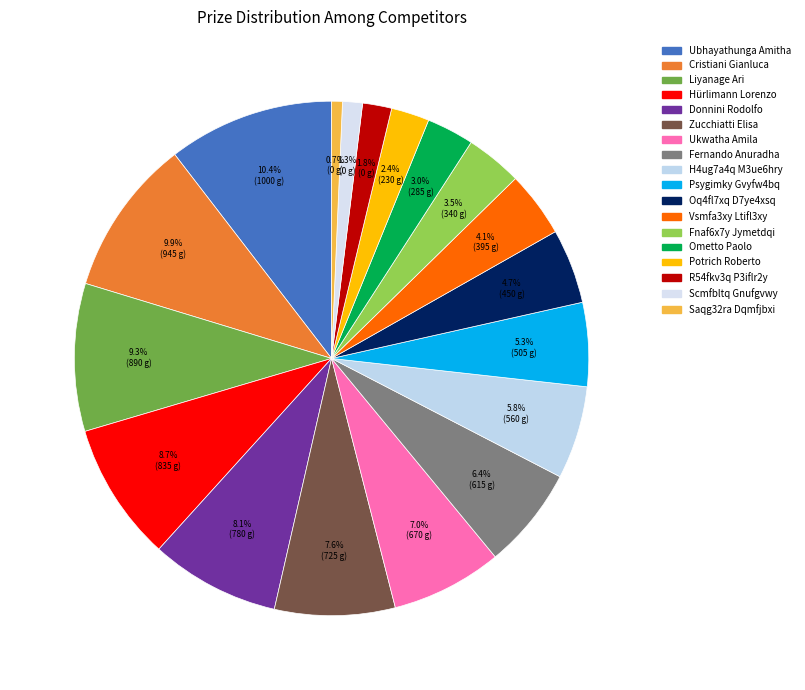

Rank the categories by value from highest to lowest.

Ubhayathunga Amitha, Cristiani Gianluca, Liyanage Ari, Hürlimann Lorenzo, Donnini Rodolfo, Zucchiatti Elisa, Ukwatha Amila, Fernando Anuradha, H4ug7a4q M3ue6hry, Psygimky Gvyfw4bq, Oq4fl7xq D7ye4xsq, Vsmfa3xy Ltifl3xy, Fnaf6x7y Jymetdqi, Ometto Paolo, Potrich Roberto, R54fkv3q P3iflr2y, Scmfbltq Gnufgvwy, Saqg32ra Dqmfjbxi